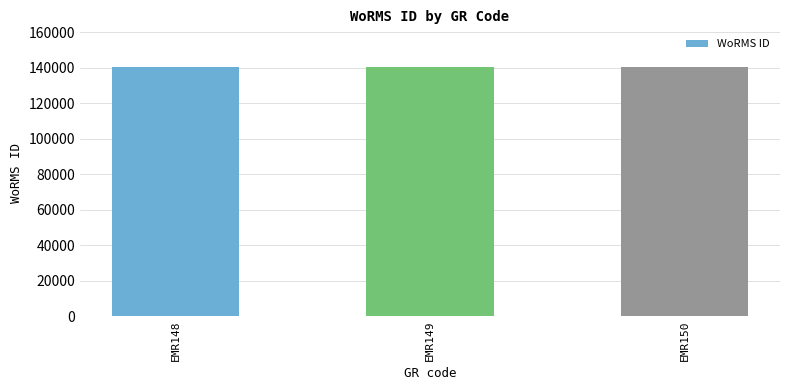

What is the average value?

140512